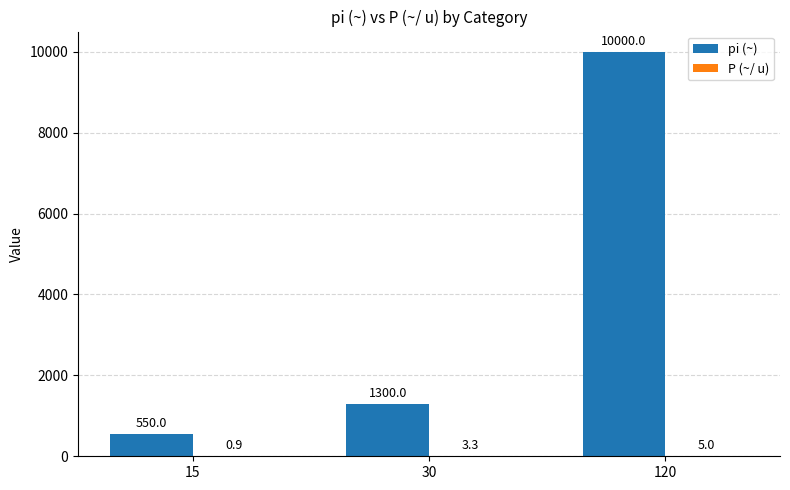

Which label corresponds to the largest value in the chart?

120